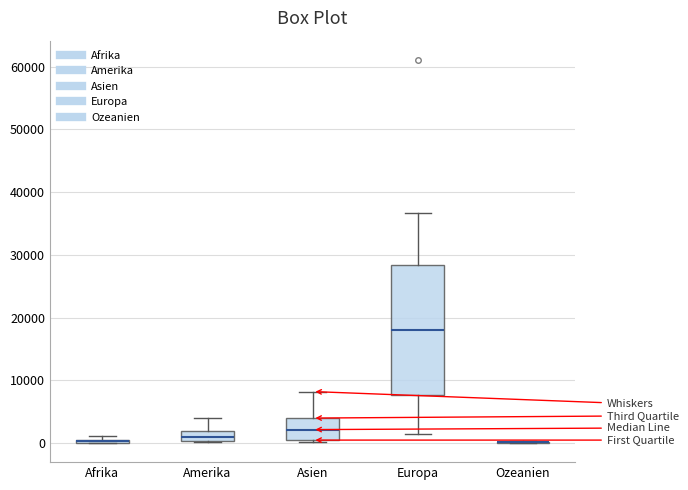

Where does the upper whisker of the box for Europa end on the y-axis? The values are not printed on the chart, so give them approximately, as read against the axis.

37000